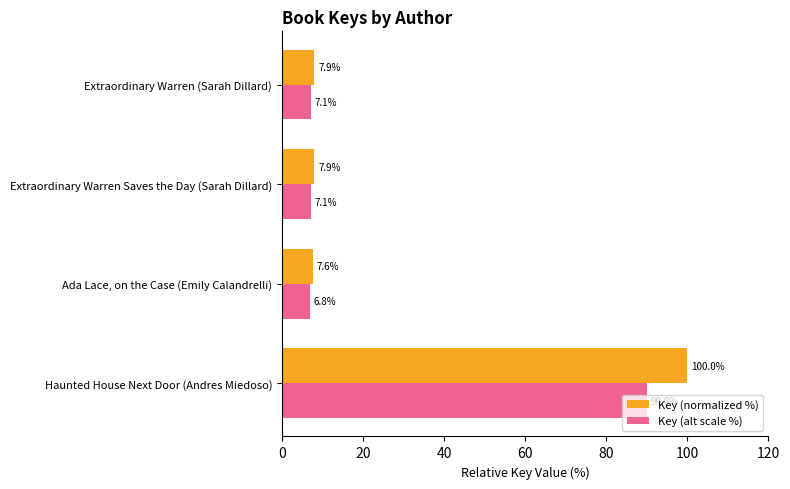

Which category has the lowest value in the Key (alt scale %) series?

Ada Lace, on the Case (Emily Calandrelli)